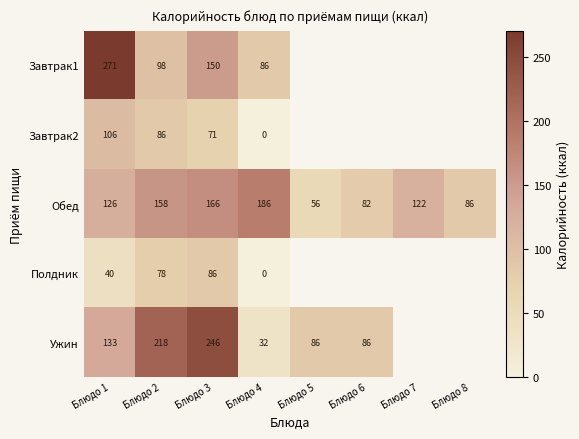

What is the sum of the Полдник values at Блюдо 1 and Блюдо 3?

126.0